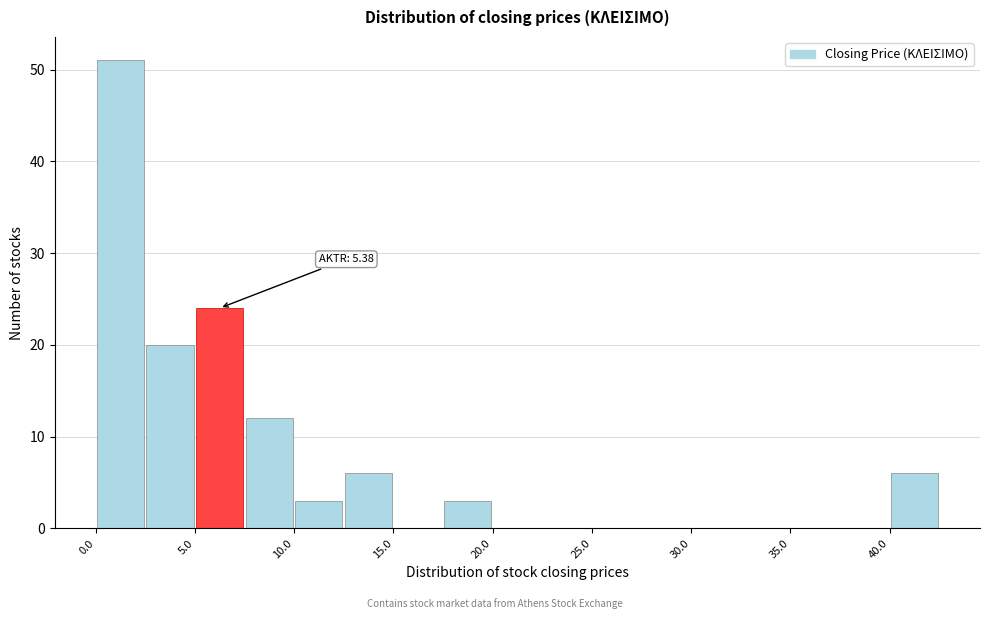

Over which range of the x-axis is the bar tallest?

0.0 to 2.5